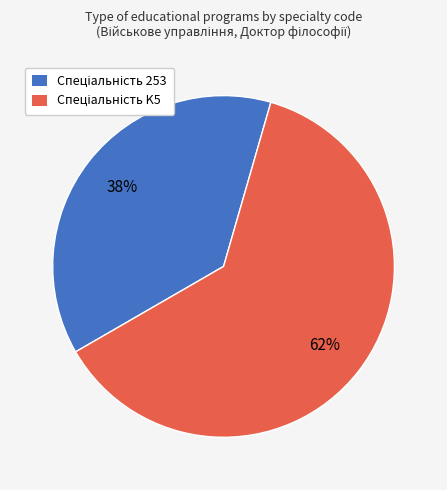

Does any single category account for the majority?

Yes